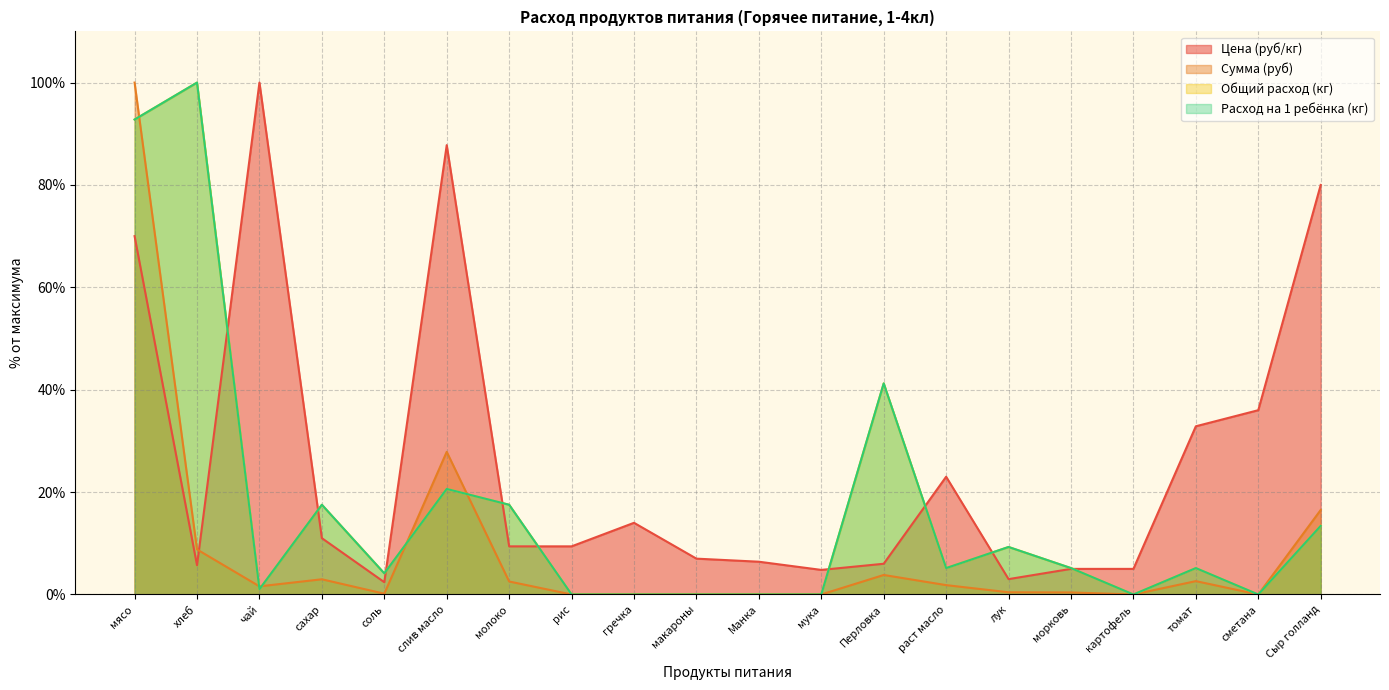

Rank the series by their maximum value, from lowest to highest.

Цена (руб/кг), Сумма (руб), Общий расход (кг), Расход на 1 ребёнка (кг)